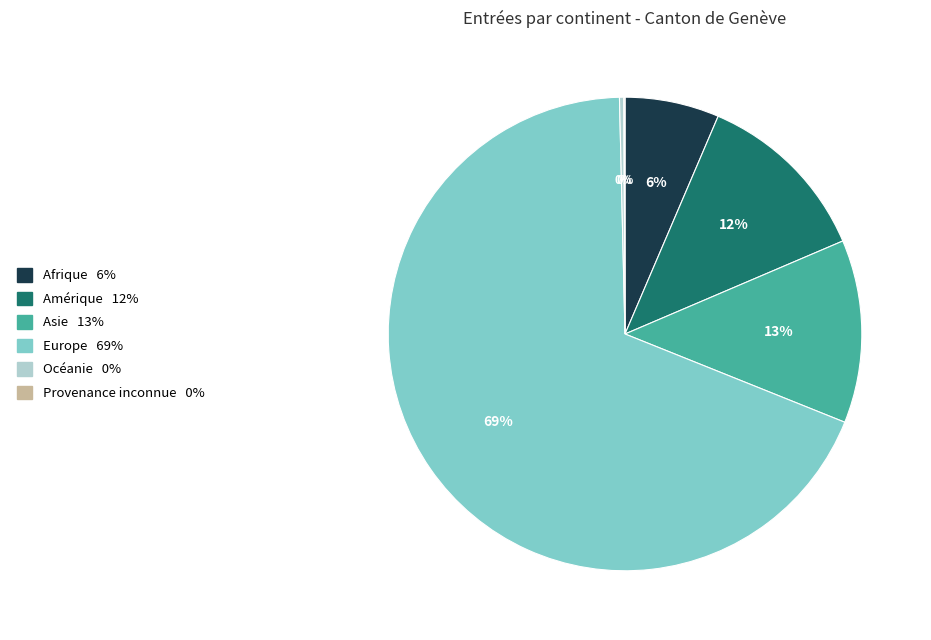

Which has a higher value, Amérique or Océanie?

Amérique